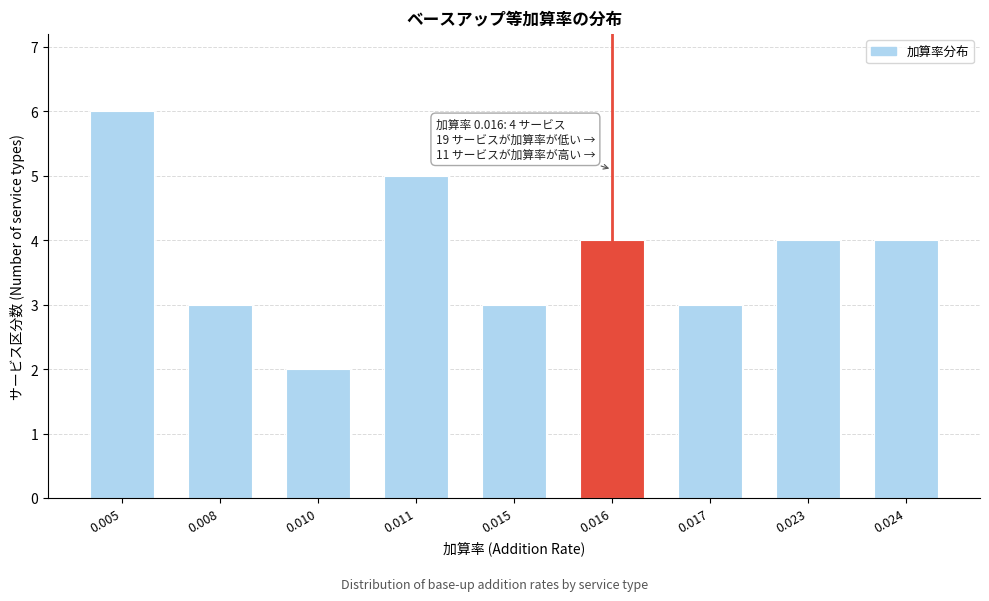

Reading left to right, extract all data points from this chart.

6	3	2	5	3	4	3	4	4